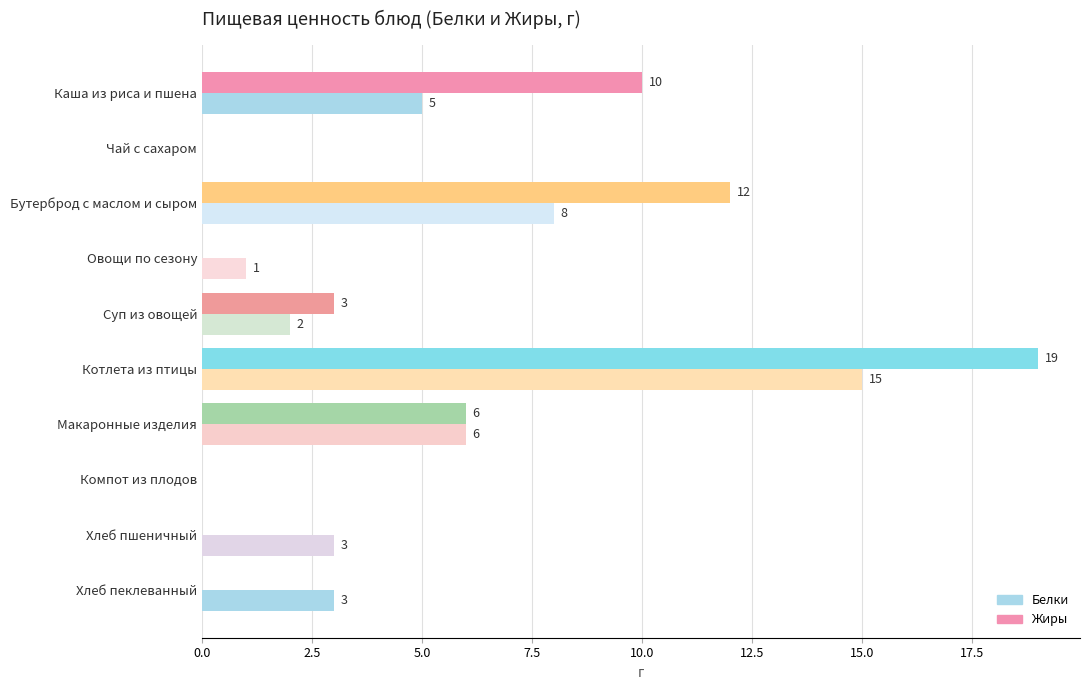

What is the sum of all Белки values?

43